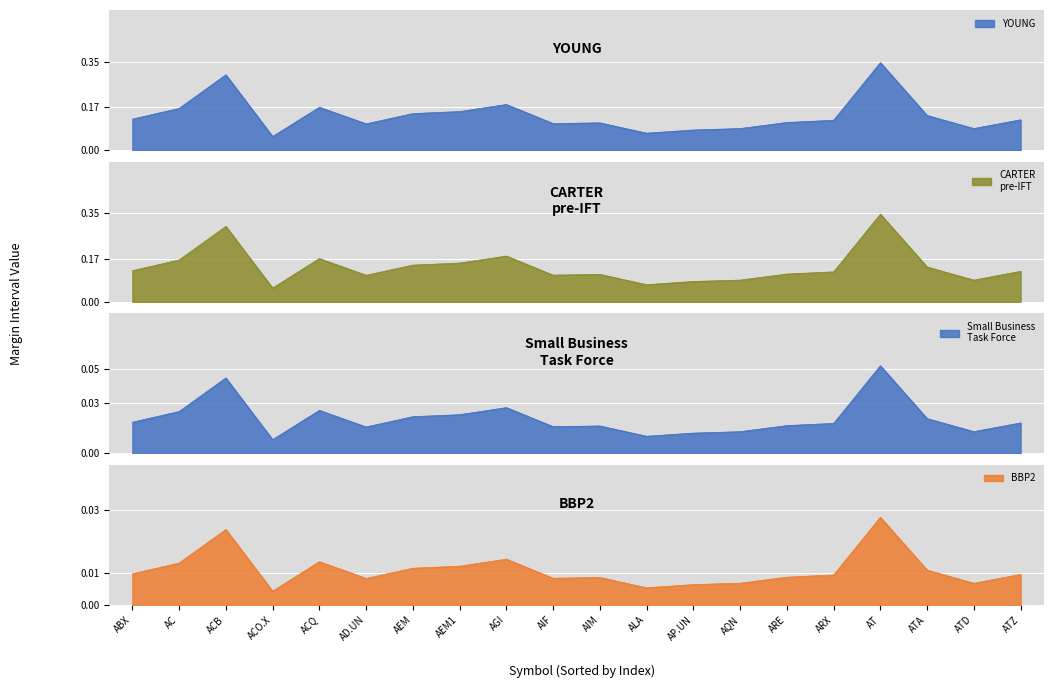

What is the highest value of the CARTER
pre-IFT series?

0.3